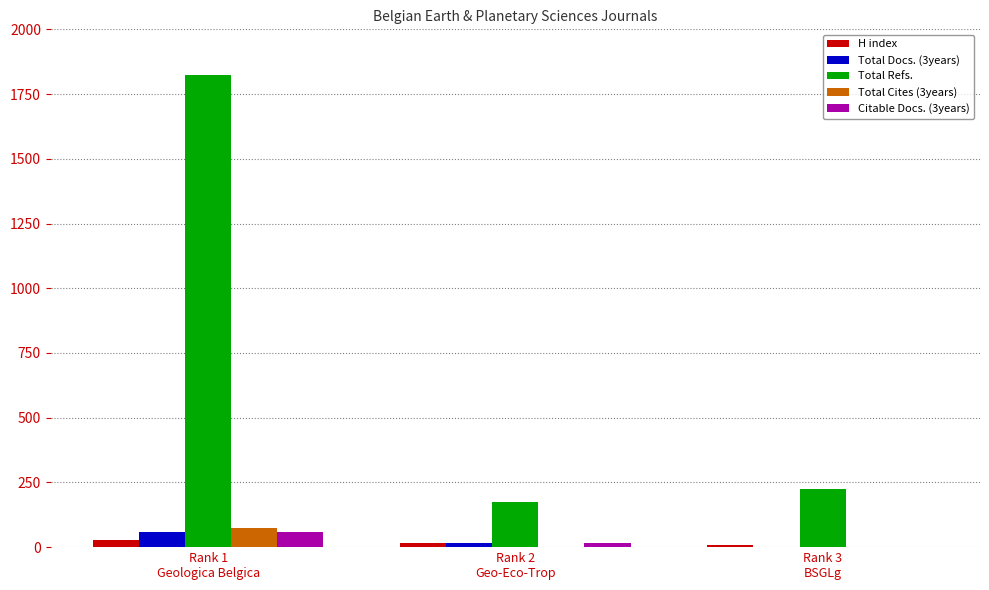

What is the greatest value displayed?

1823